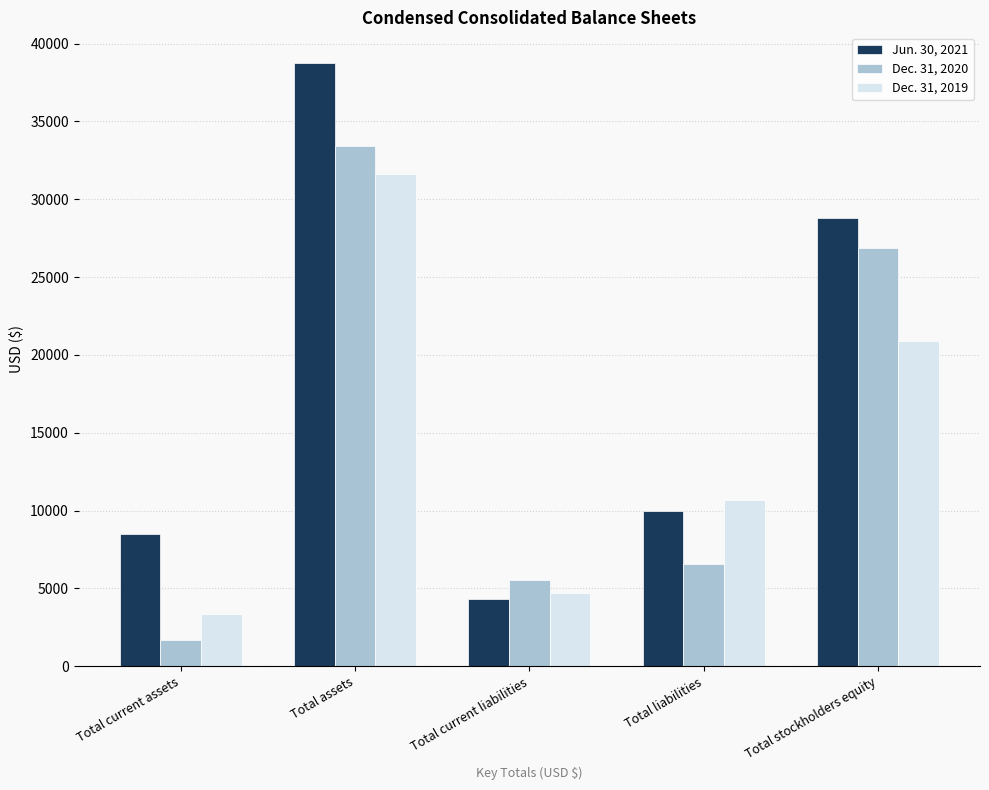

Are the bars grouped side by side (vs. stacked)?

Yes